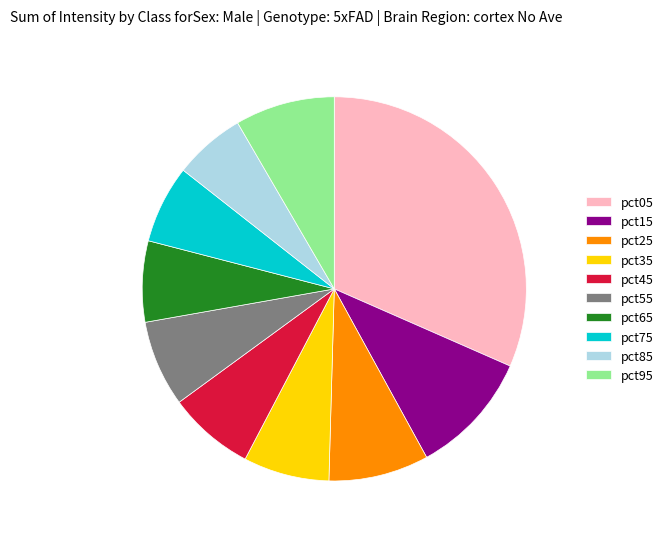

Is pct95 the majority of the pie?

No